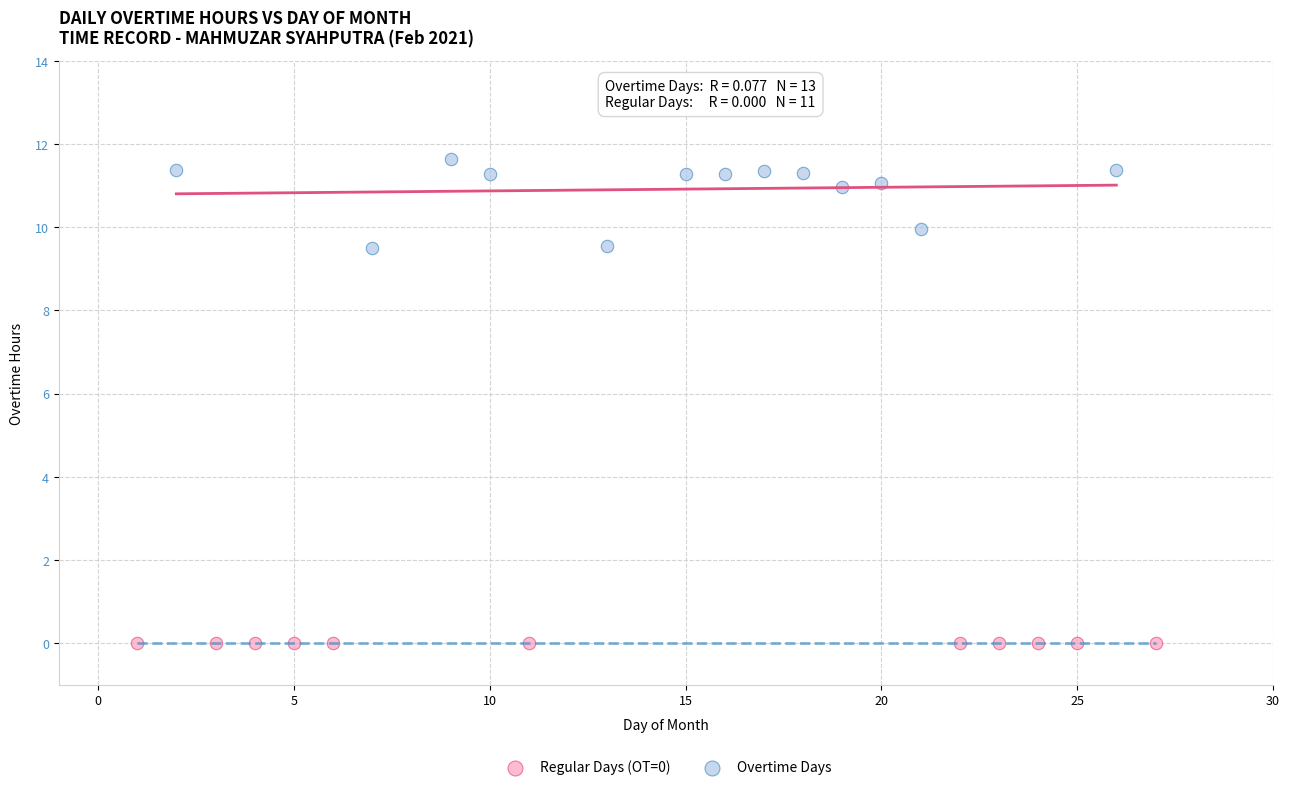

Which series contains the lowest Y value?

Regular Days (OT=0)